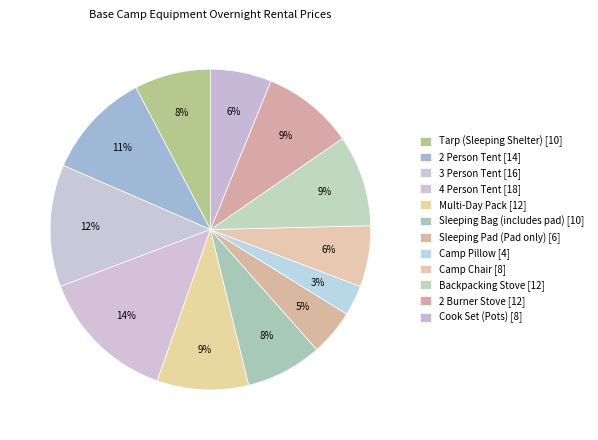

Does Cook Set (Pots) account for over 50% of the chart?

No